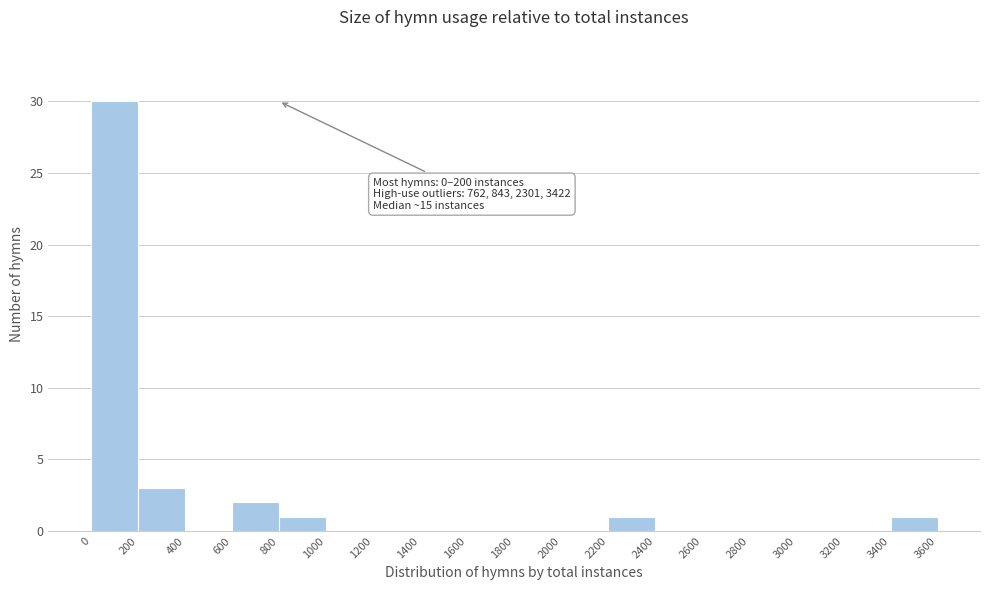

Over which range of the x-axis is the bar tallest?

0 to 200